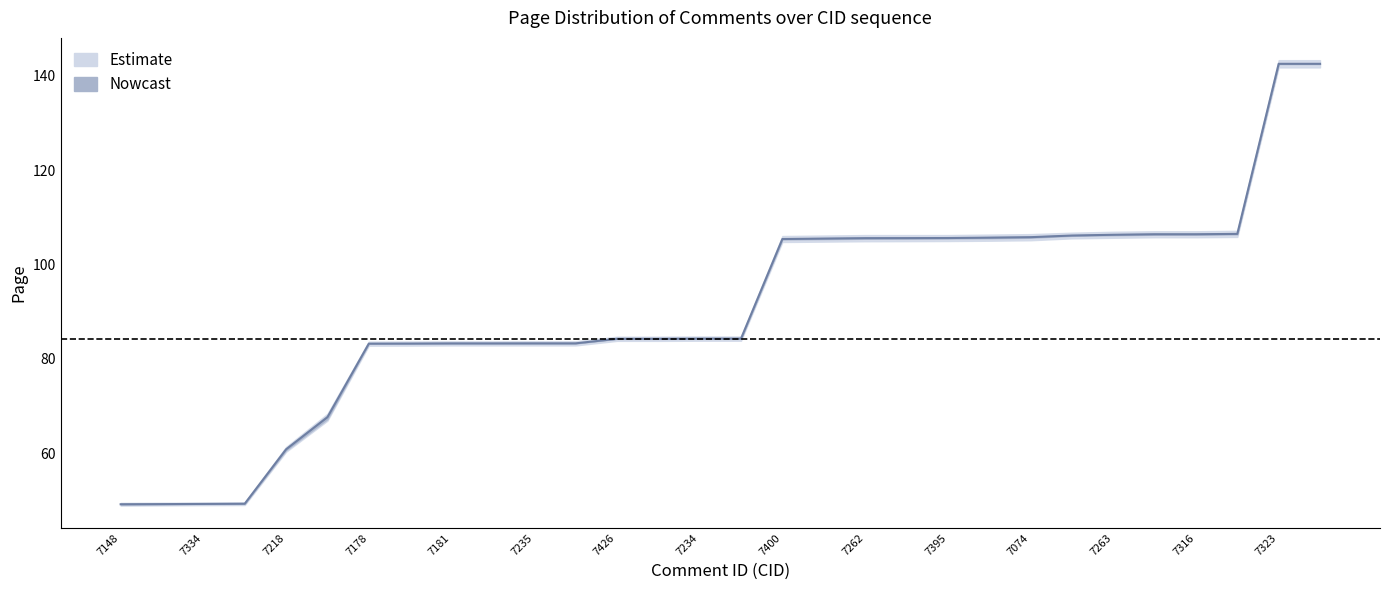

What value does the Page_upper series have at 7107?

105.6